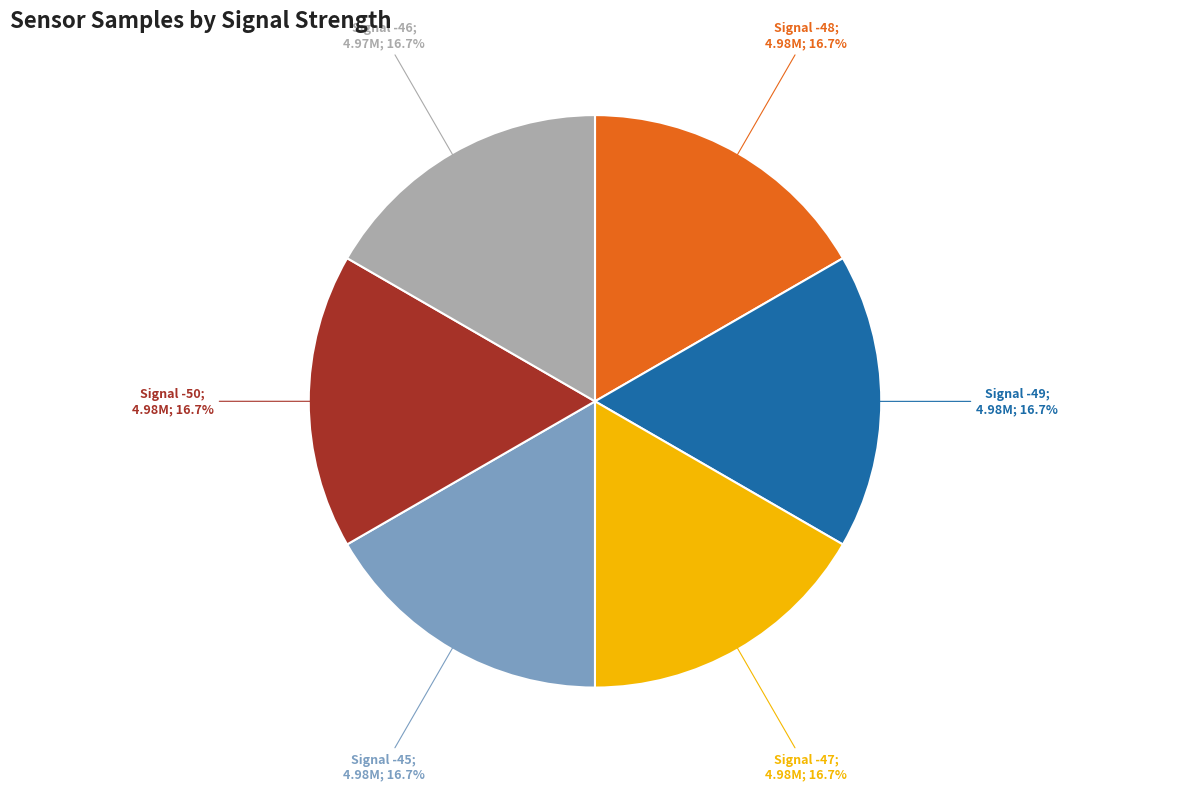

Does any single category account for the majority?

No